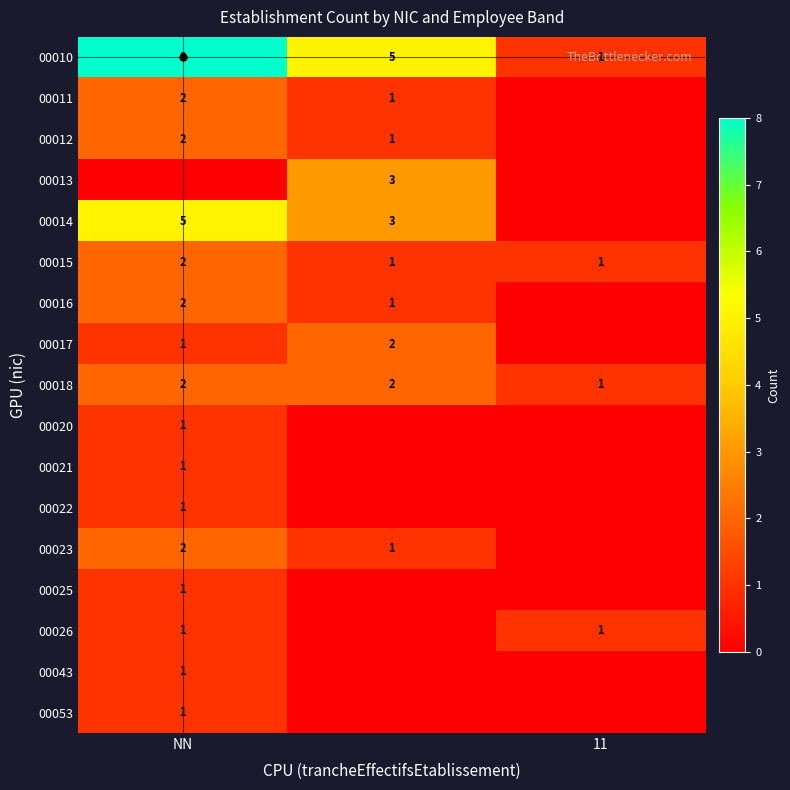

The value of 00010 at NN is 8. True or false?

True